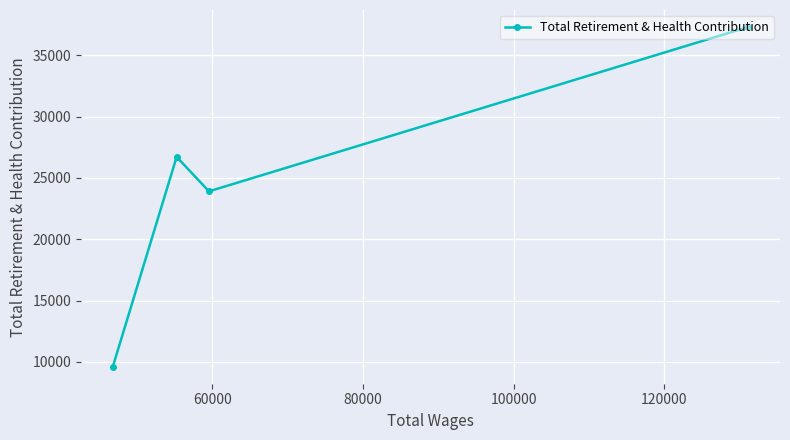

What is the value of the 1st point from the left?

9605